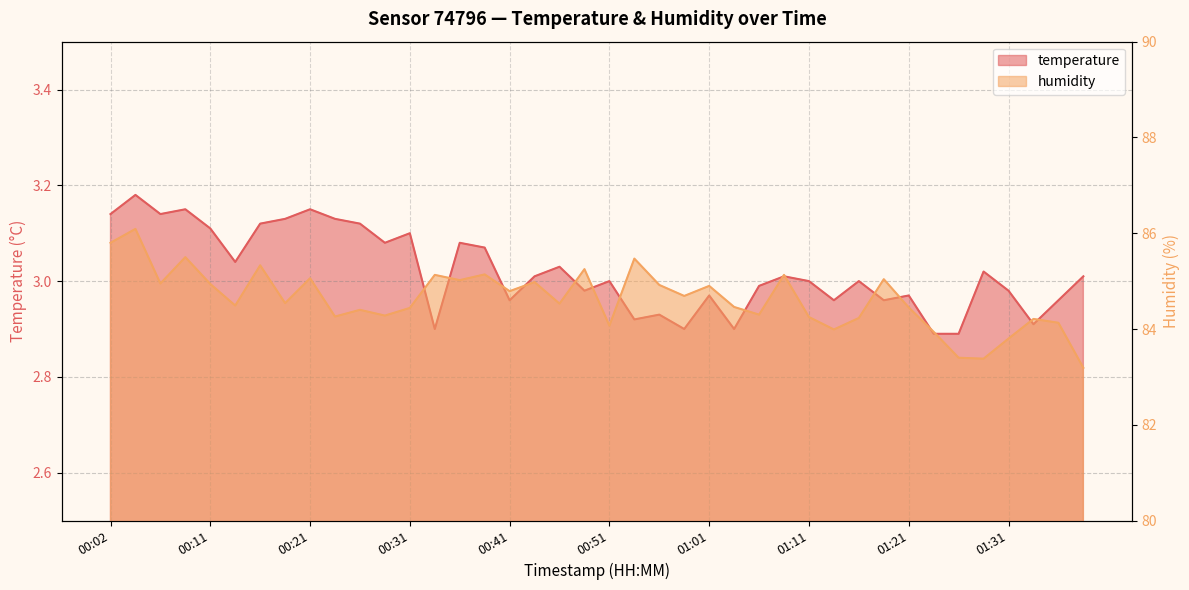

What is the difference between the highest and lowest values at 01:23?

81.0